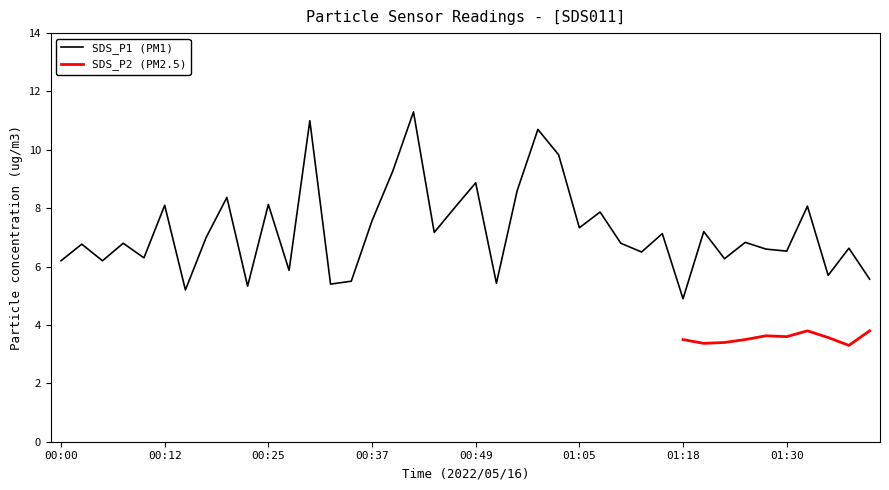

True or false: the data has more than 1 interior local peaks.

True